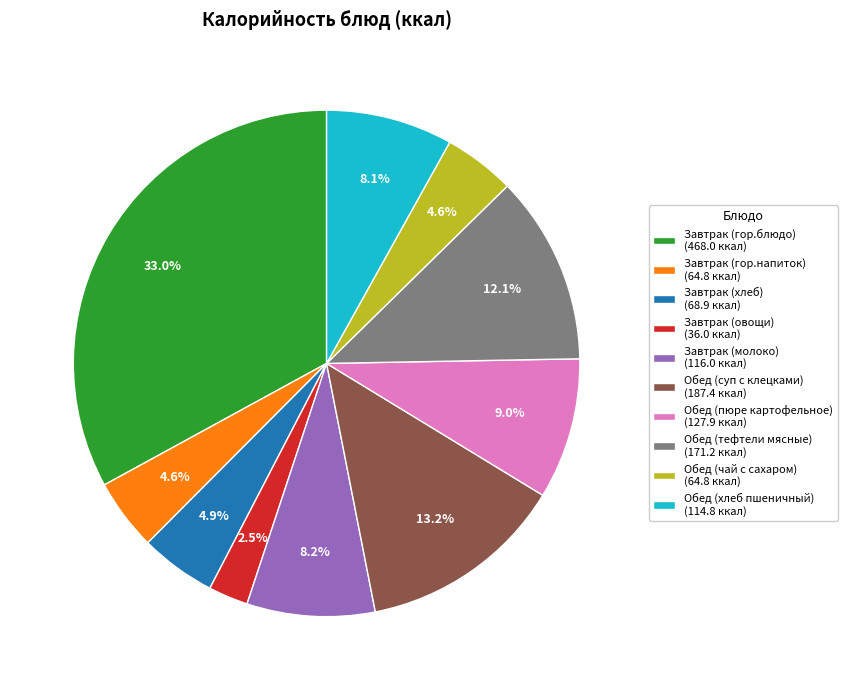

Between Завтрак (хлеб) (68.9 ккал) and Обед (суп с клецками) (187.4 ккал), which is larger?

Обед (суп с клецками) (187.4 ккал)